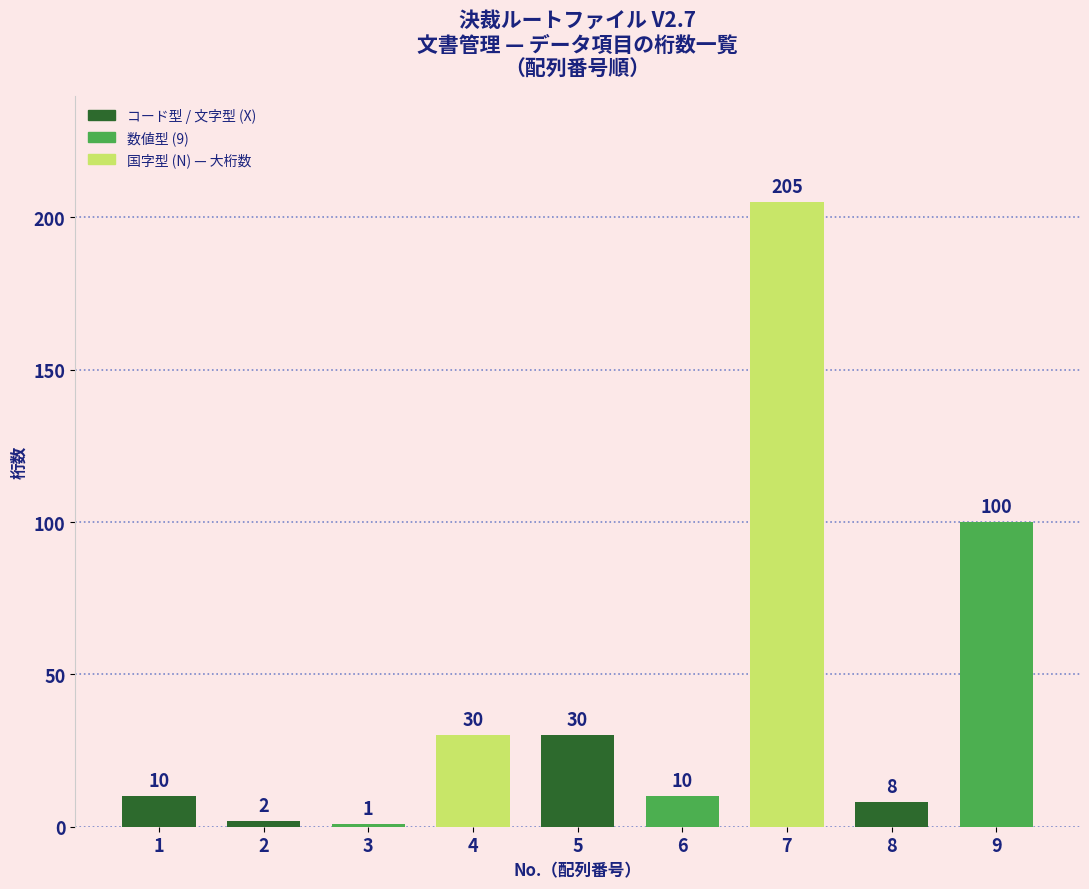

At which label is the value closest to 103?

9